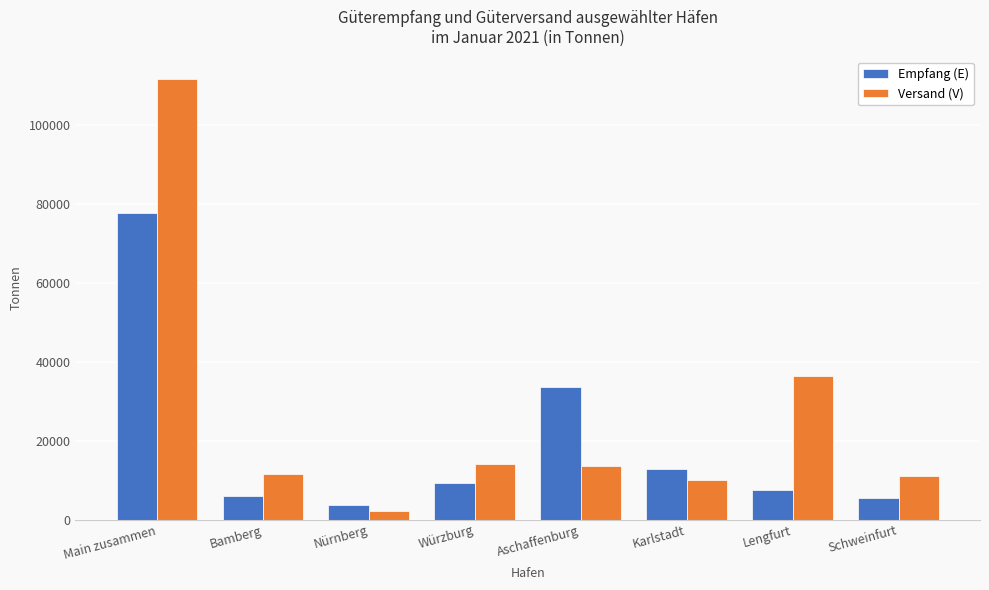

At which label is Empfang (E) closest to 40659?

Aschaffenburg